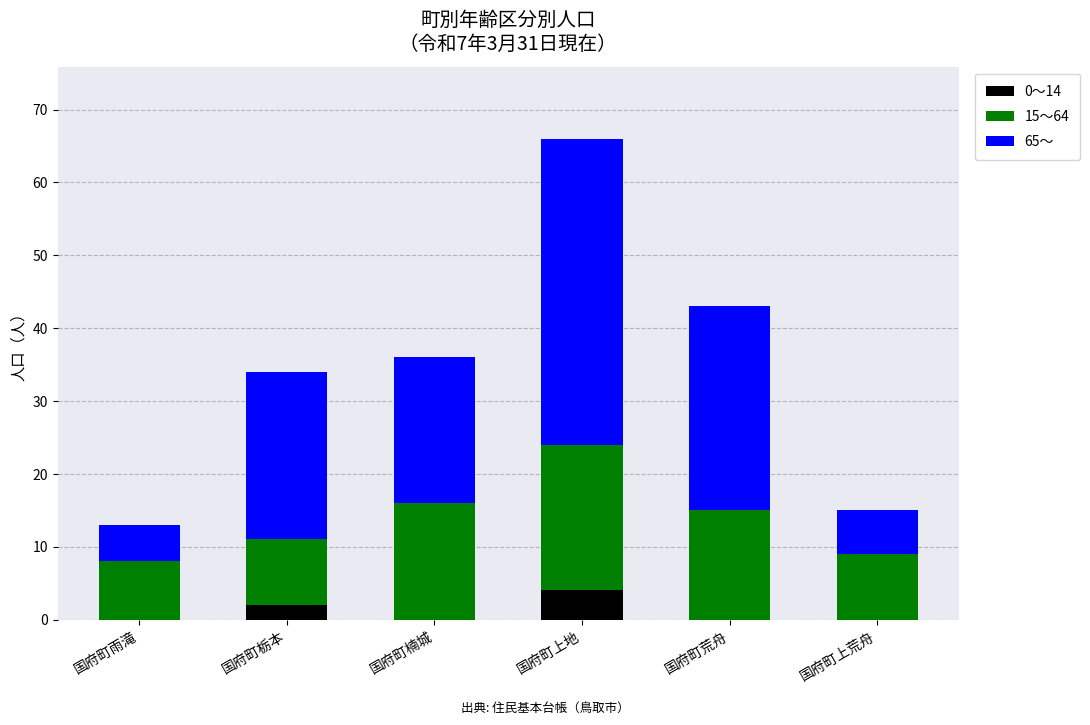

Does the chart contain stacked bars?

Yes